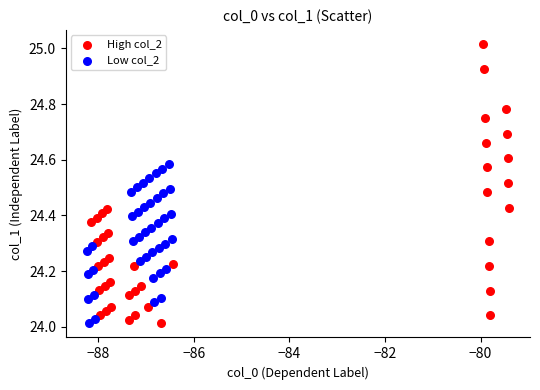

Which series has the widest spread of Y values?

High col_2